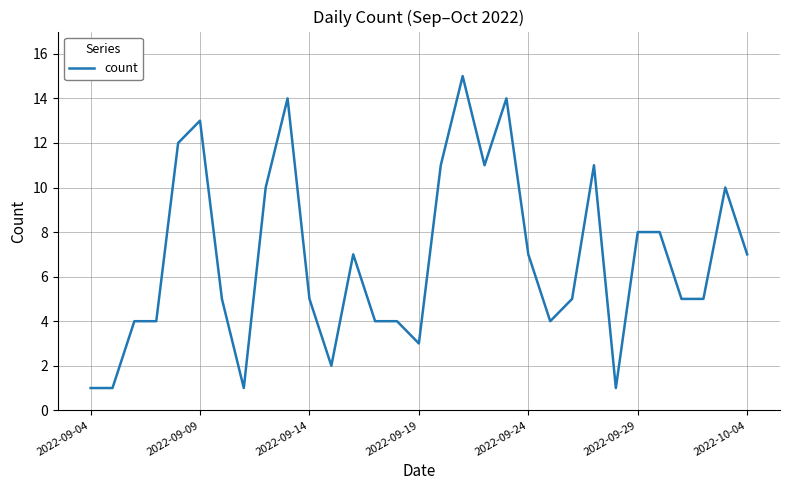

What is the difference between the maximum and minimum values?

14